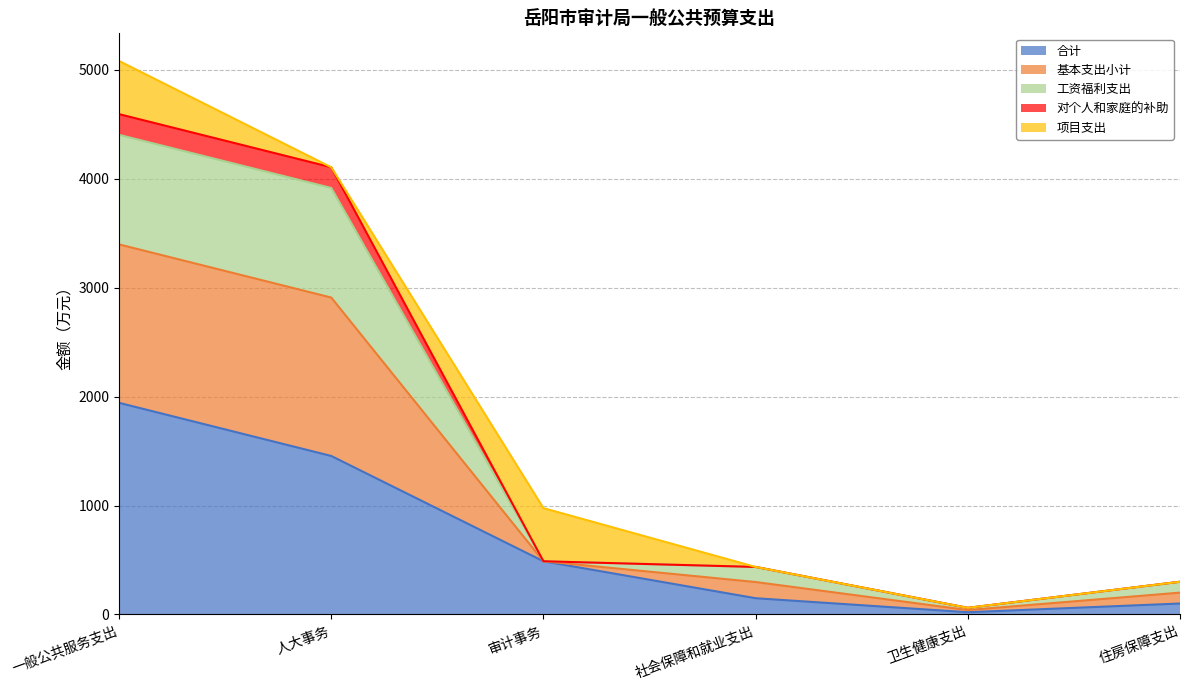

At which category does the chart reach its minimum across all series?

卫生健康支出